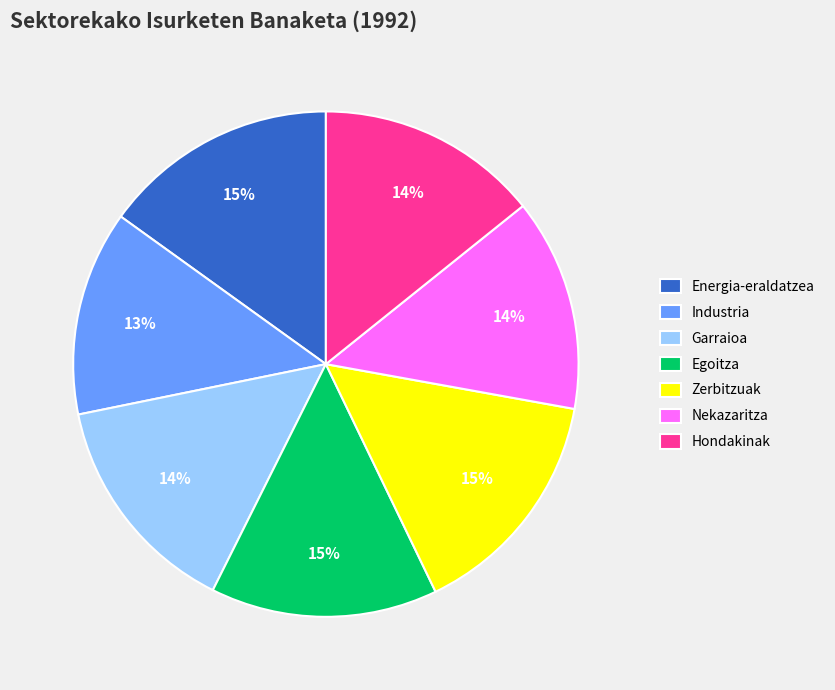

Is there a majority slice in this chart?

No